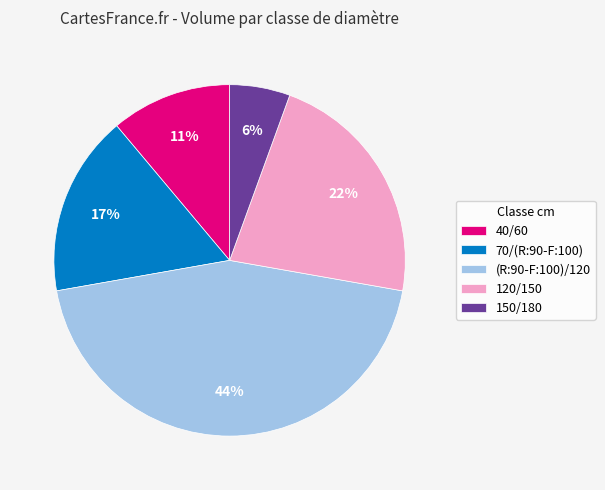

Does 120/150 account for over 50% of the chart?

No